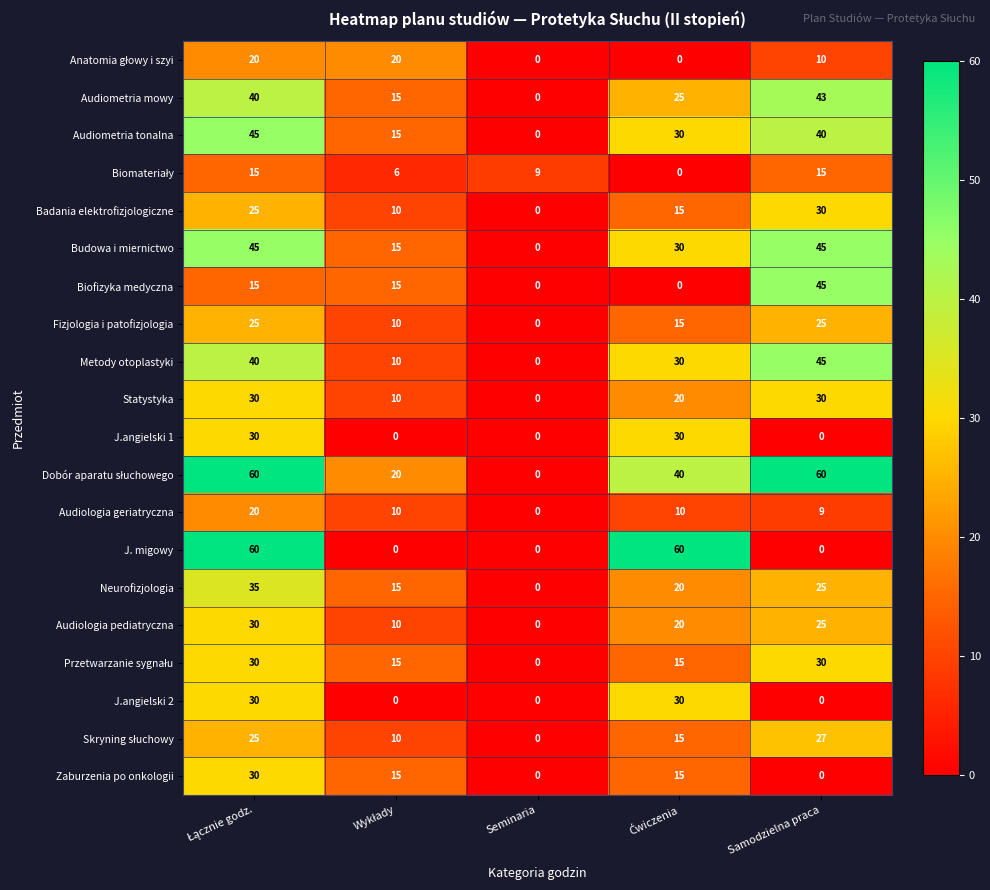

How many Zaburzenia po onkologii values are between 0 and 15?

4